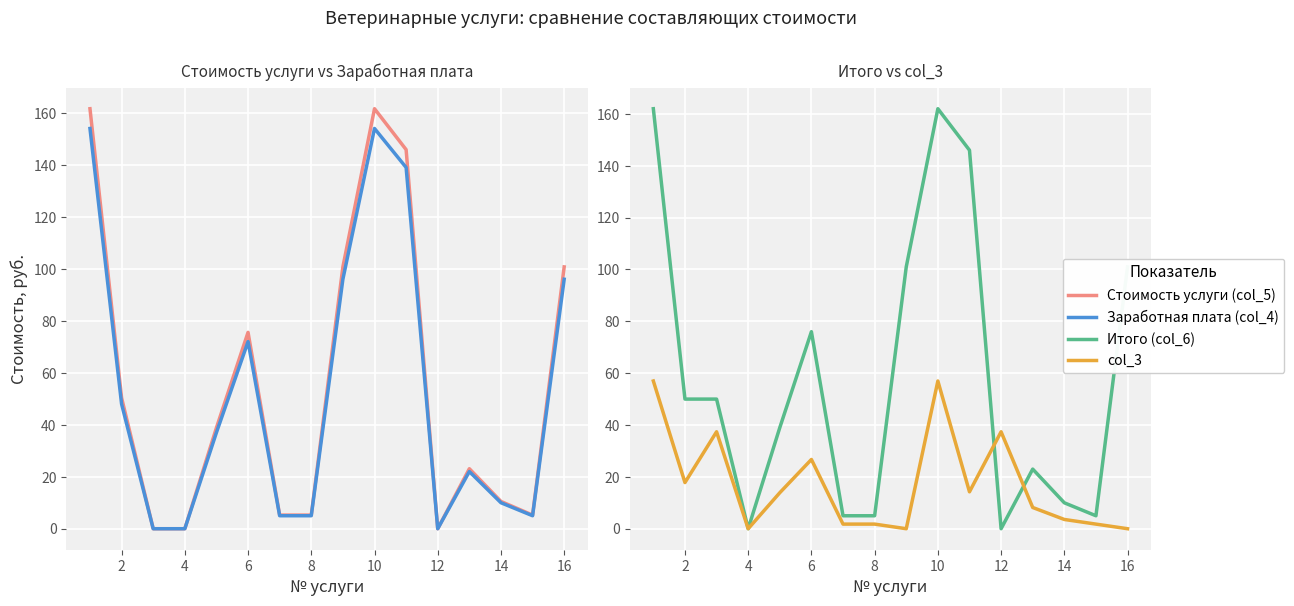

Is it true that Итого (col_6) equals 16.6 at 4?

False